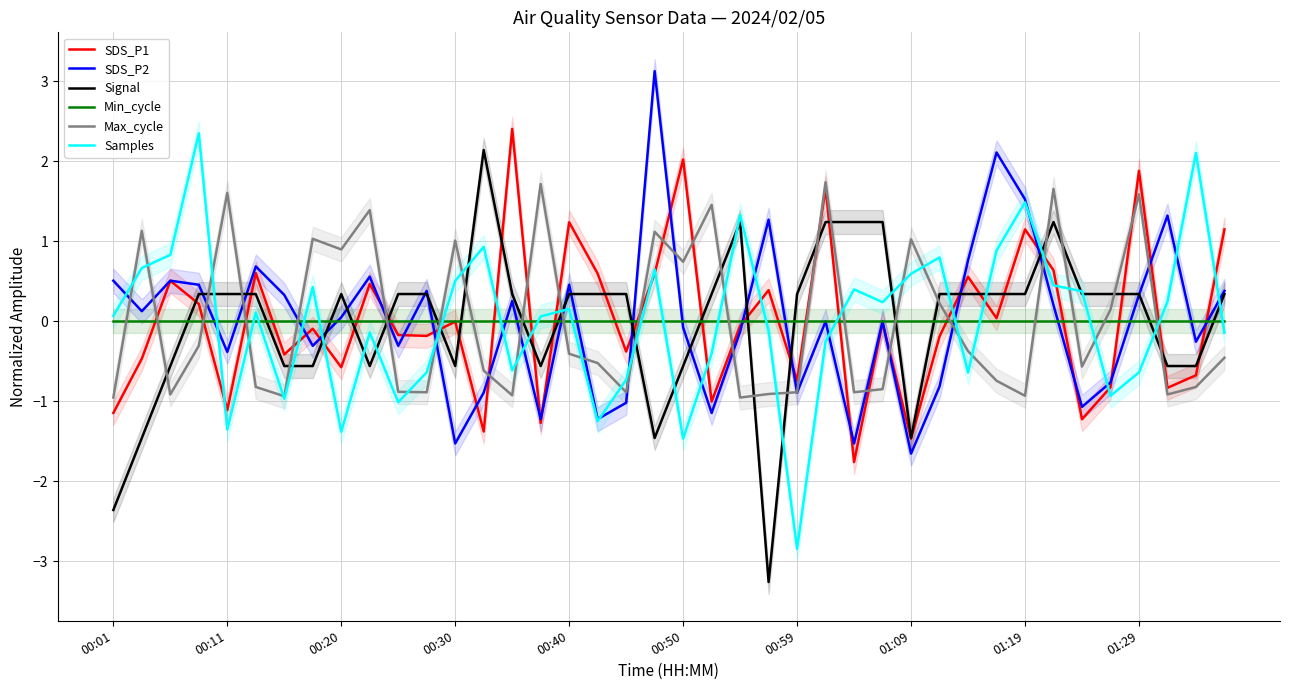

Is this an area chart (filled region under the line)?

No